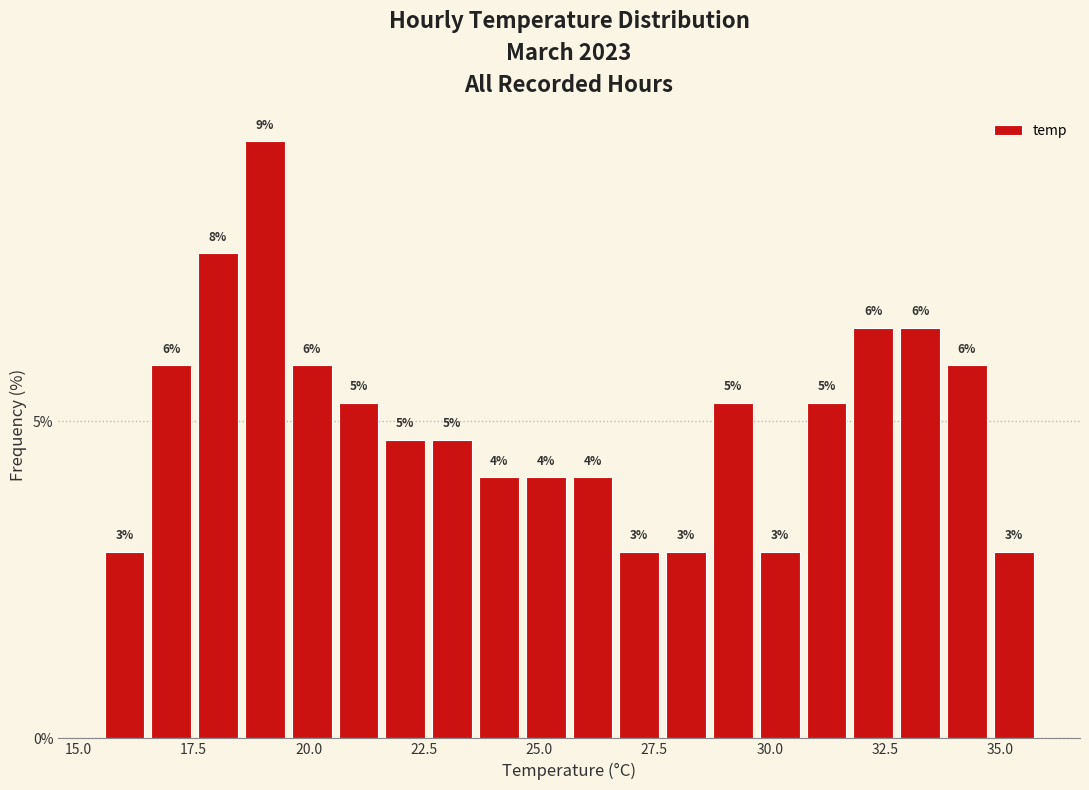

Around what value on the x-axis is the tallest bar? Give the approximate position of its centre, as read against the axis.

19.0